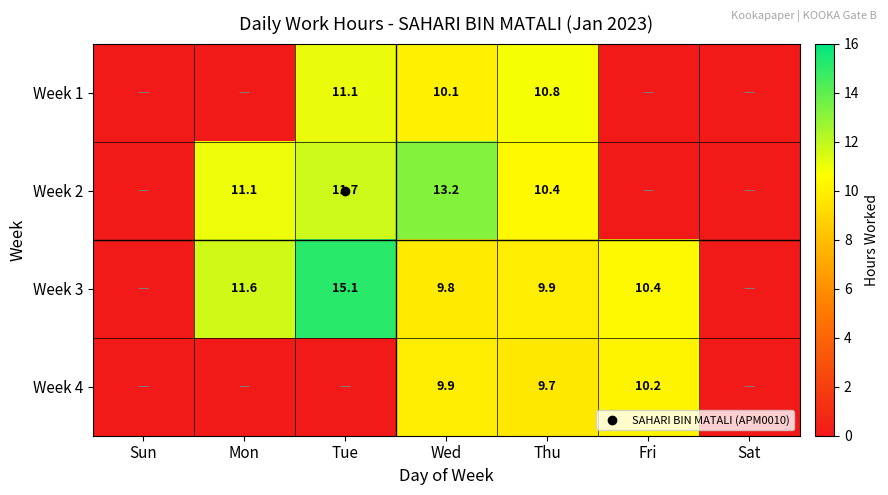

Is the value of Week 4 at Thu greater than the value of Week 3 at Tue?

No